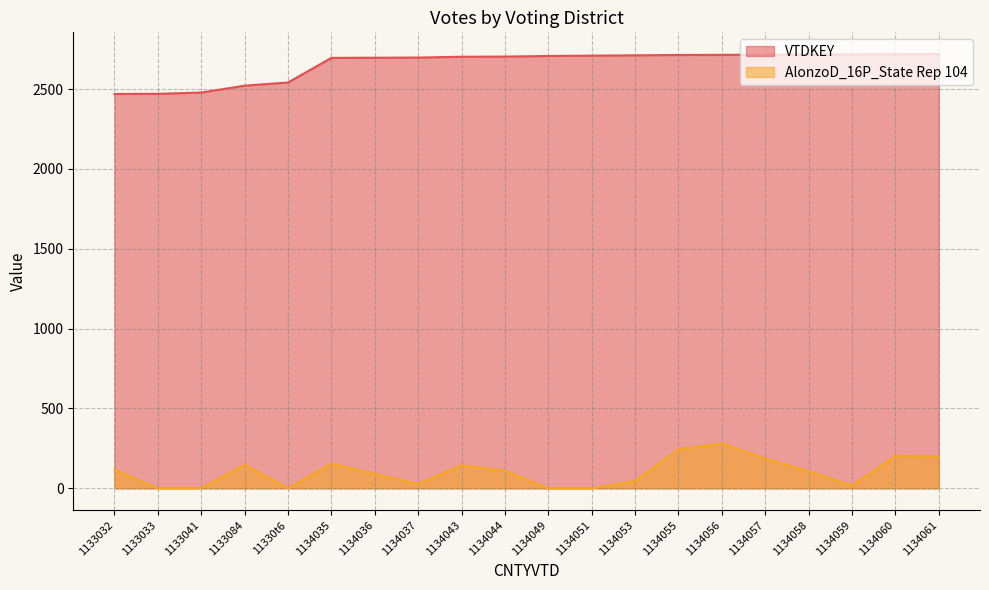

At which label does VTDKEY reach its peak?

1134061